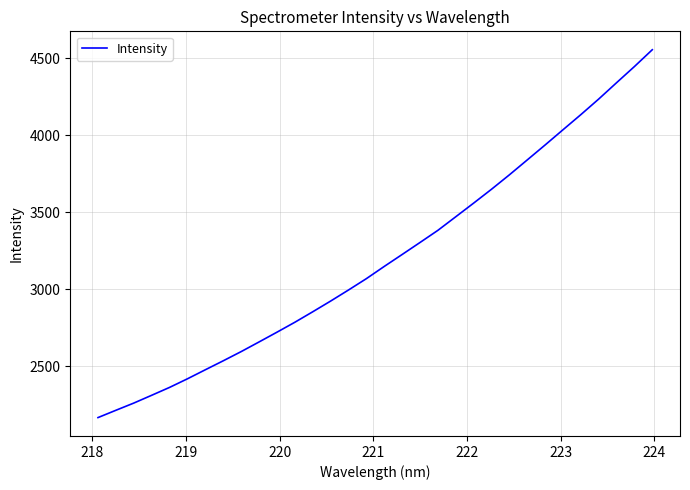

Reading left to right, transcribe all the data shown in this chart.

2168.0	2215.3	2262.1	2312.7	2363.8	2419.7	2478.4	2536.5	2596.1	2658.7	2721.9	2786.4	2854.4	2923.9	2995.7	3069.3	3148.7	3226.0	3304.0	3382.8	3470.9	3559.4	3649.4	3742.8	3839.6	3936.6	4035.3	4133.5	4234.7	4340.6	4445.5	4554.6